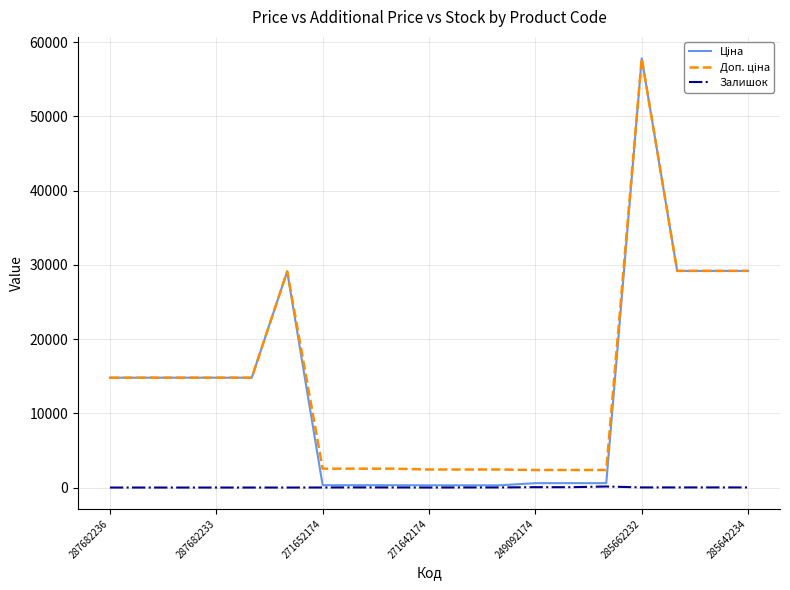

Which series has the largest total across all categories?

Доп. ціна